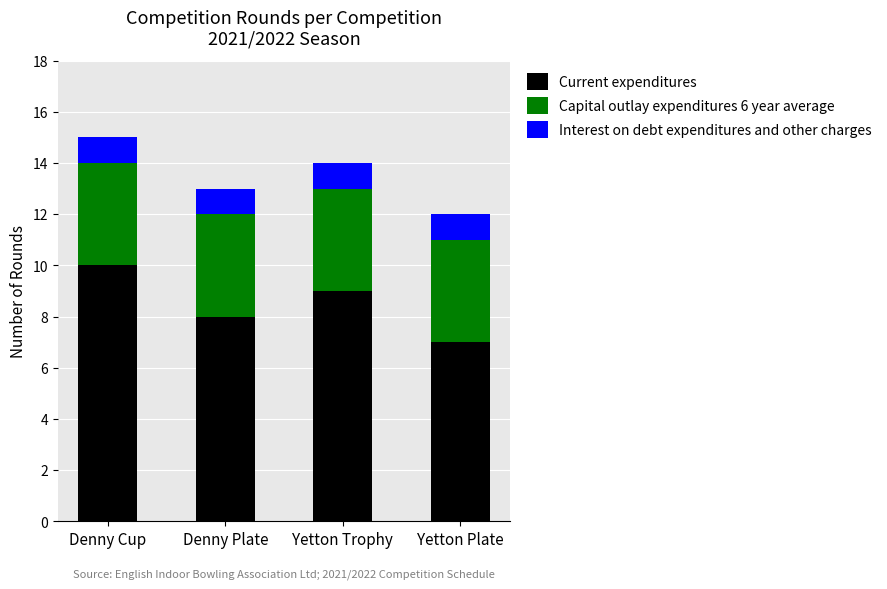

Is it true that Current expenditures equals 6 at Yetton Trophy?

False